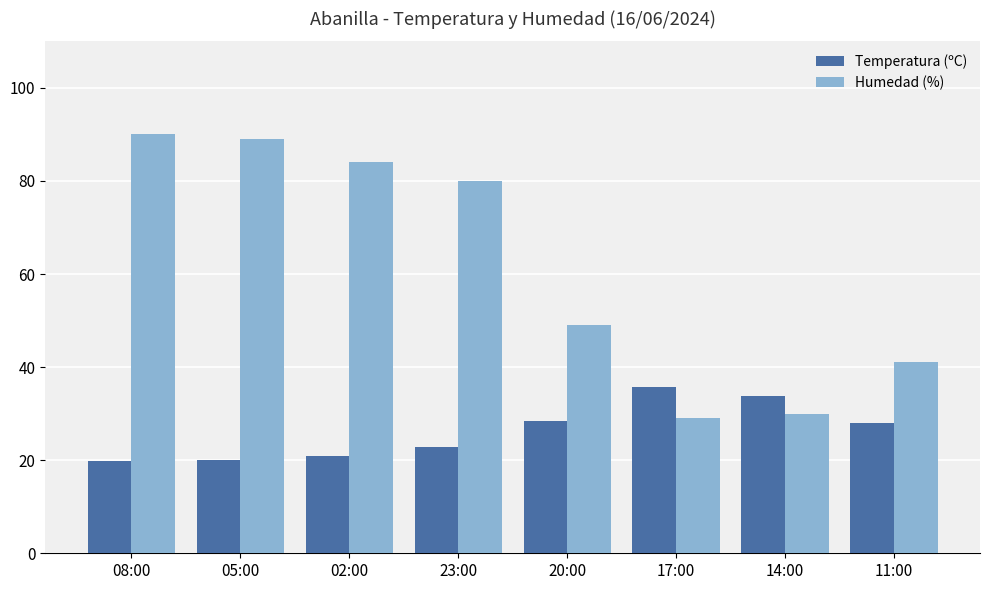

At 14:00, list the series in order from largest to smallest.

Temperatura (ºC), Humedad (%)